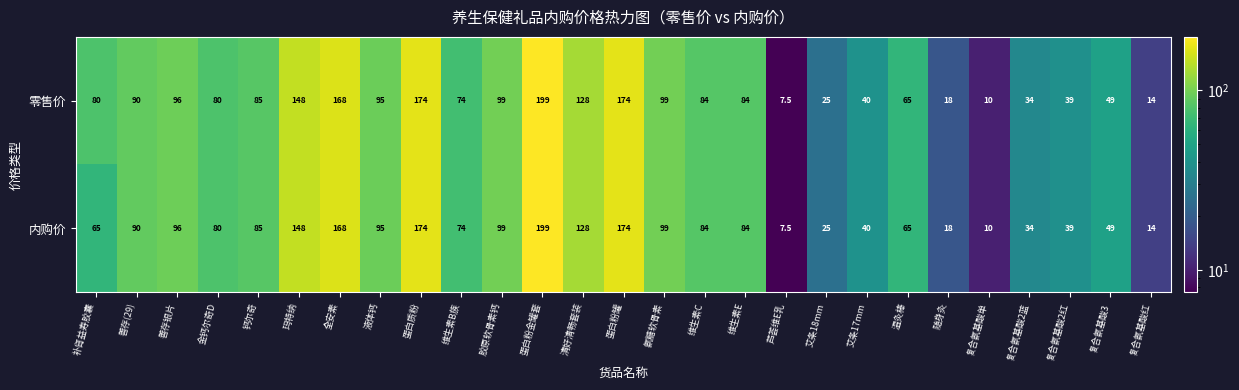

What is the minimum value shown in the chart?

7.5